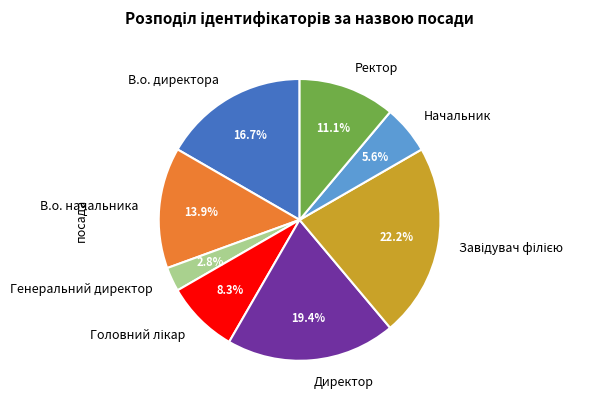

To the nearest percent, what portion does Ректор represent?

11%